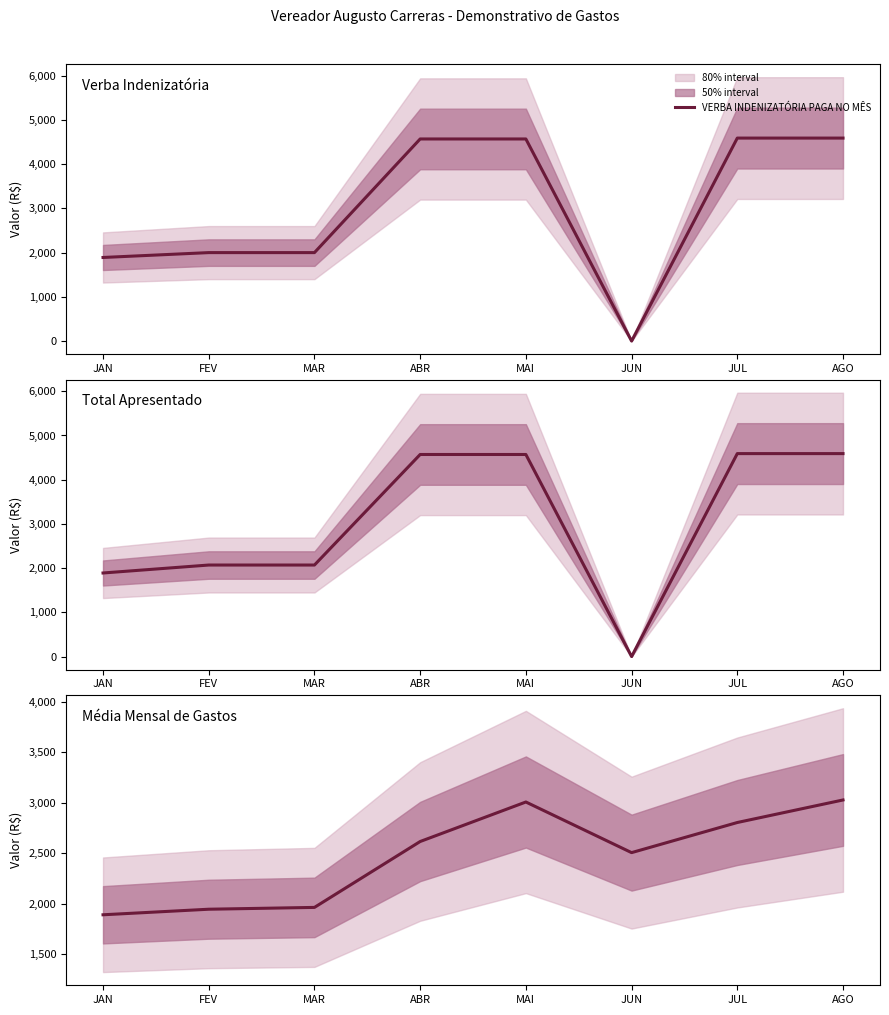

Where do VERBA INDENIZATÓRIA PAGA NO MÊS and MÉDIA MENSAL DE GASTOS first cross each other?

MAI and JUN